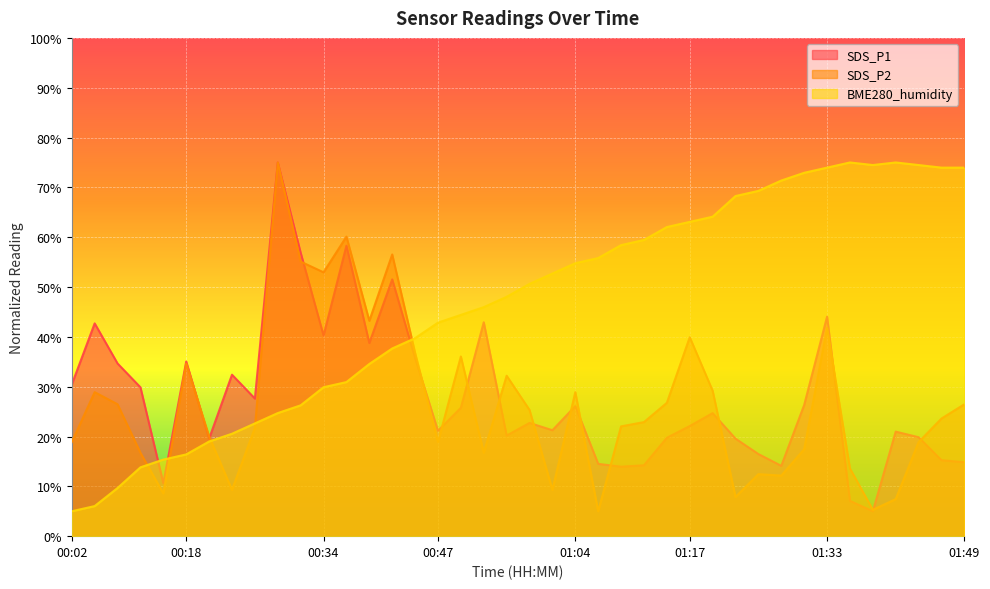

How many intersections are there between SDS_P2 and BME280_humidity?

5